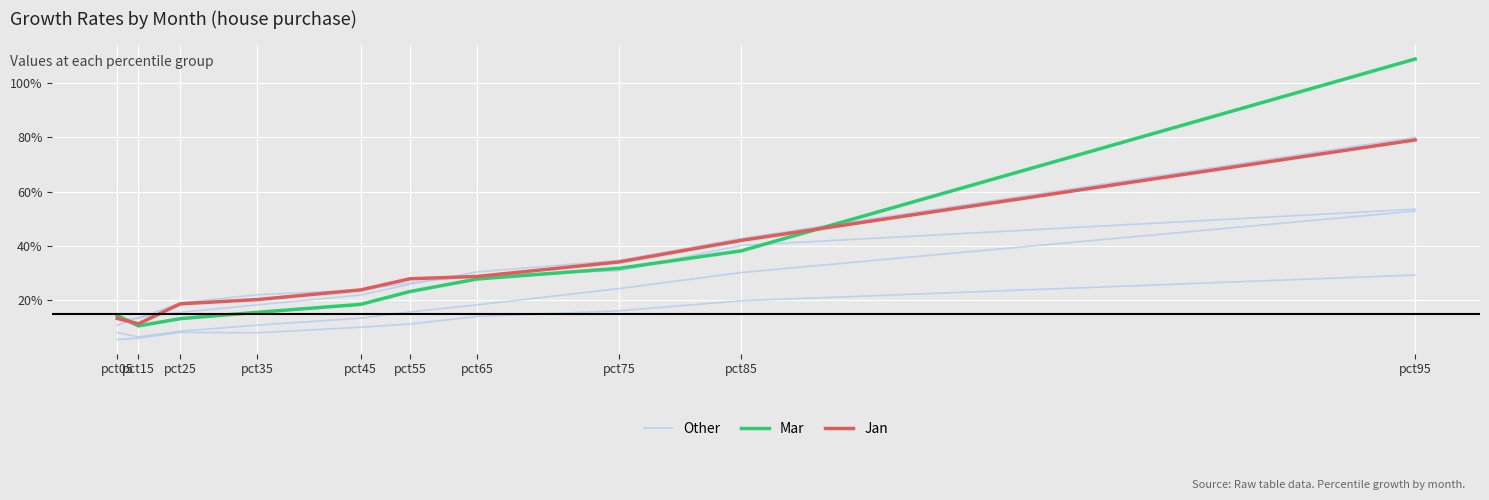

What is the highest value of the Mar series?

1.1